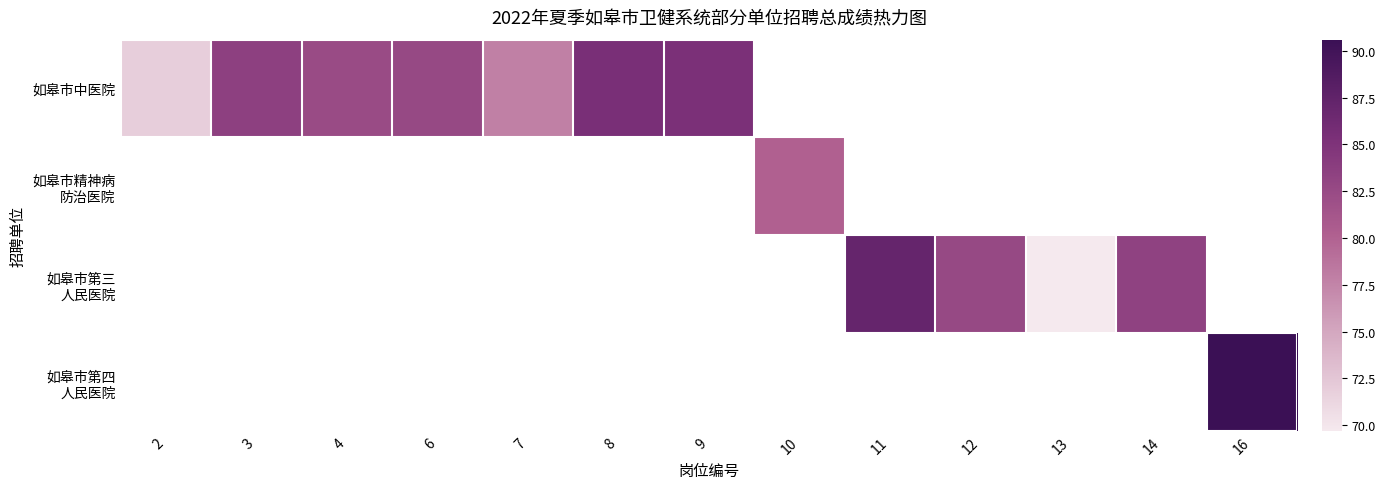

Is the value of 如皋市精神病 防治医院 at 10 greater than the value of 如皋市中医院 at 13?

No